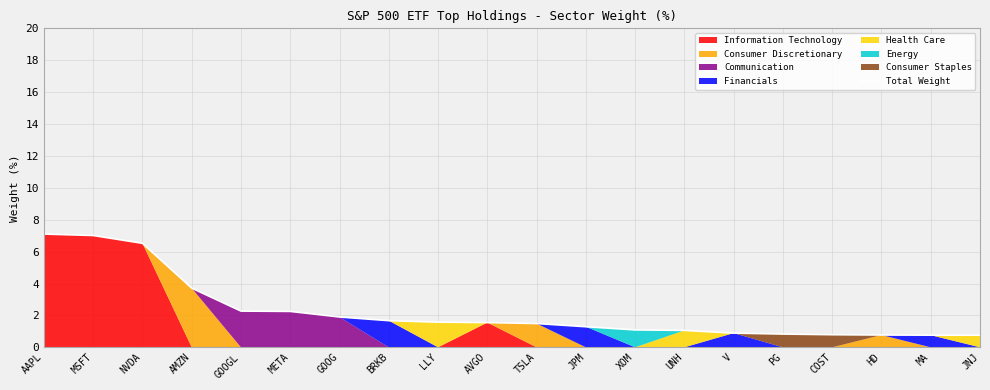

How many lines are shown in the chart?

1